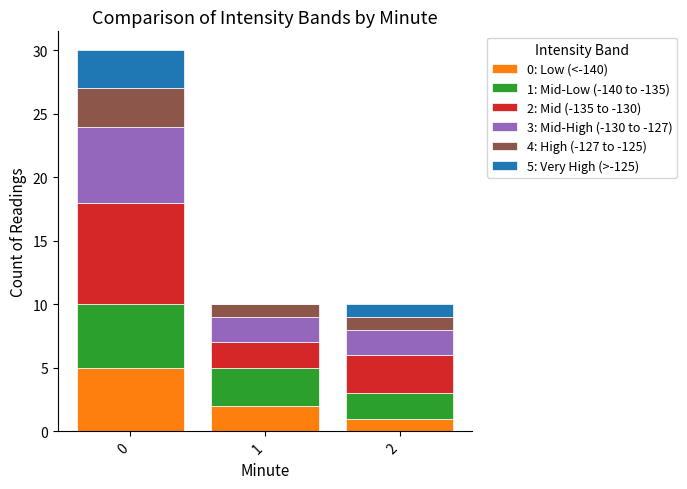

The value of 0: Low (<-140) at 2 is 1. True or false?

True